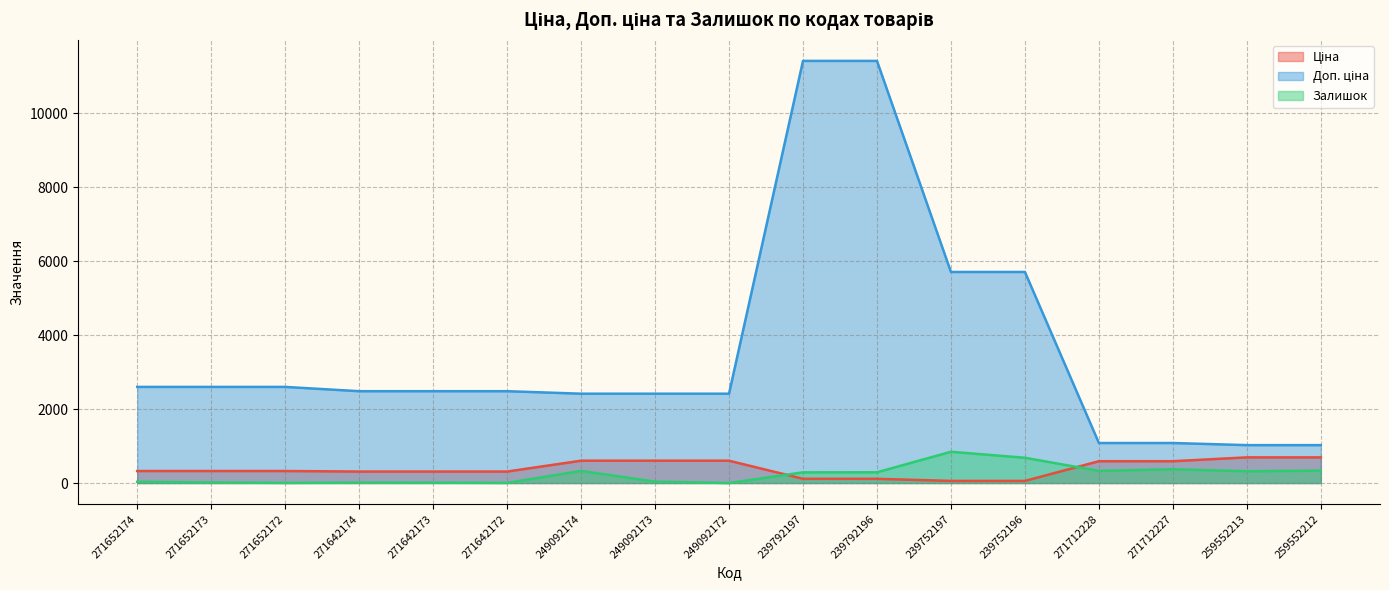

What position from the right is 271642173?

13